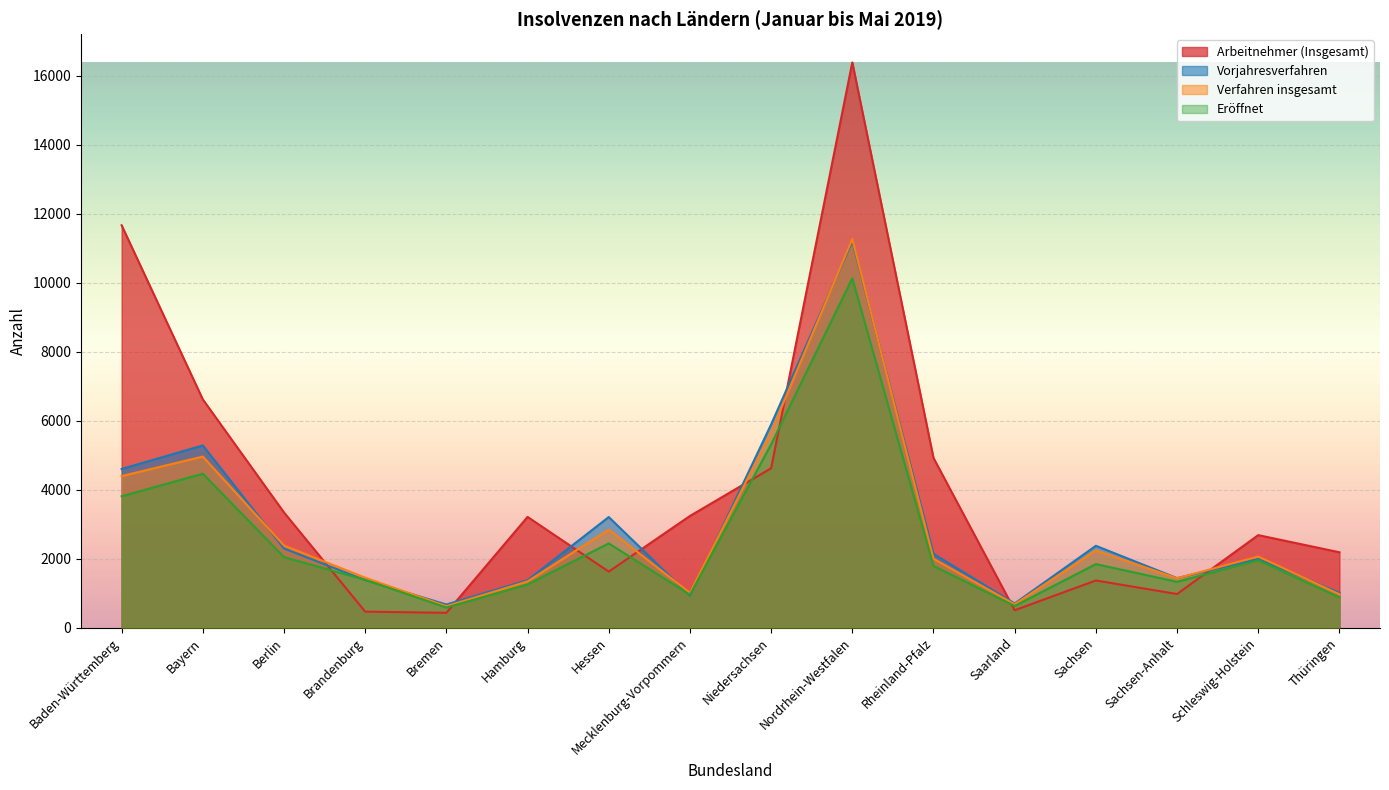

At which category does Vorjahresverfahren reach its first local peak?

Bayern